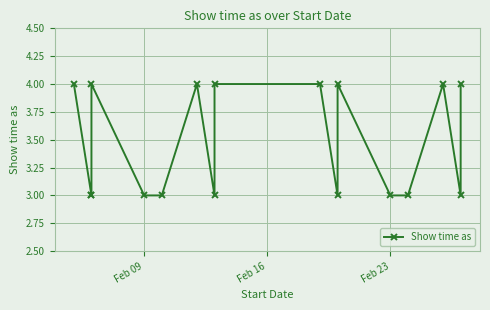

True or false: the data shows 2 at 3.

False